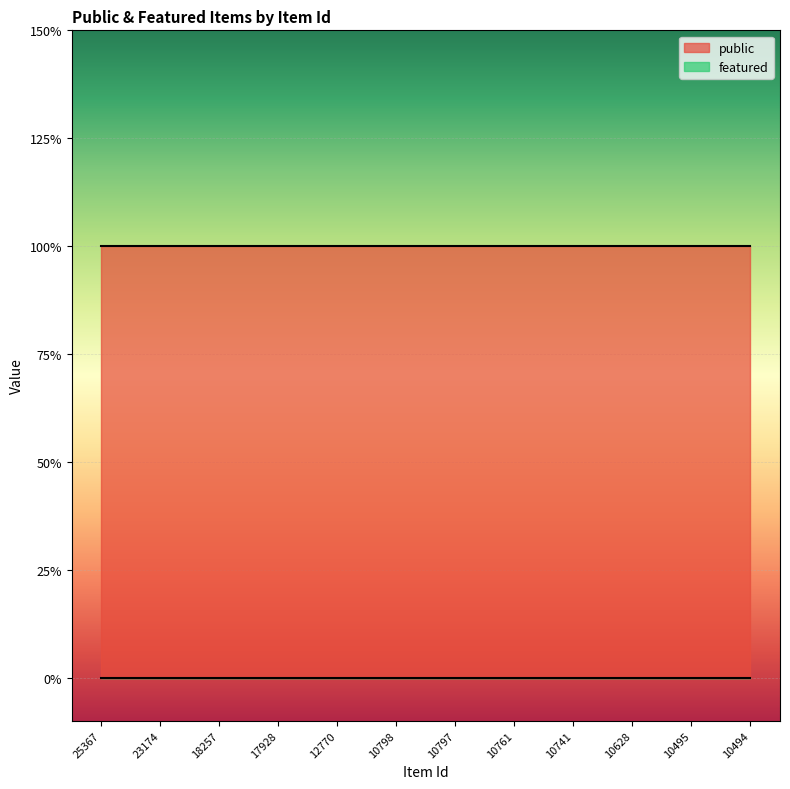

At which category does the chart reach its peak across all series?

25367